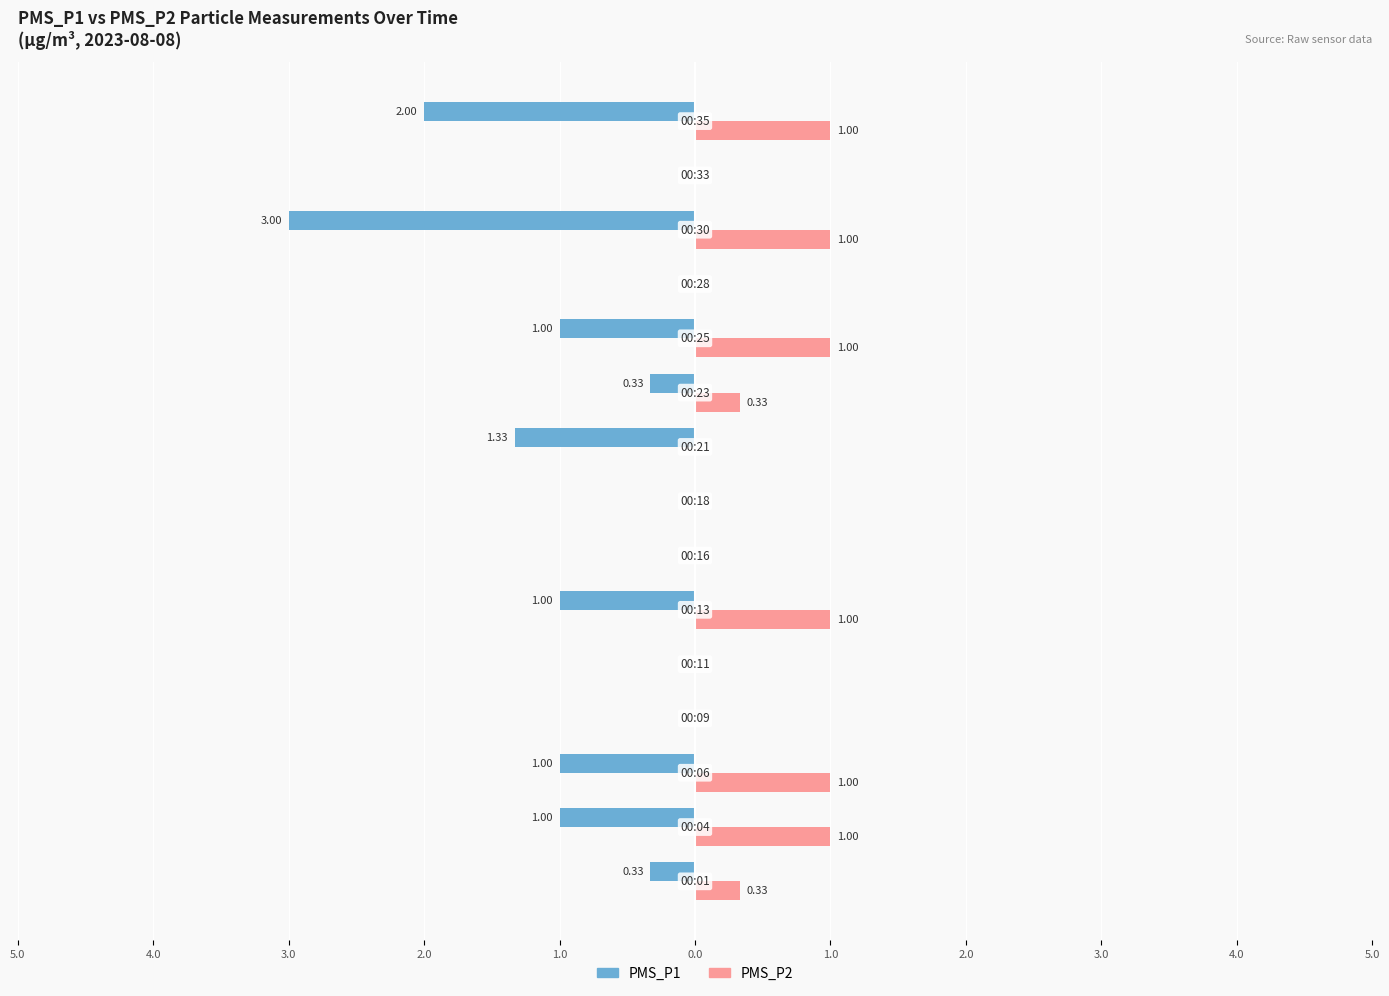

What are all the series names shown in the legend?

PMS_P1, PMS_P2